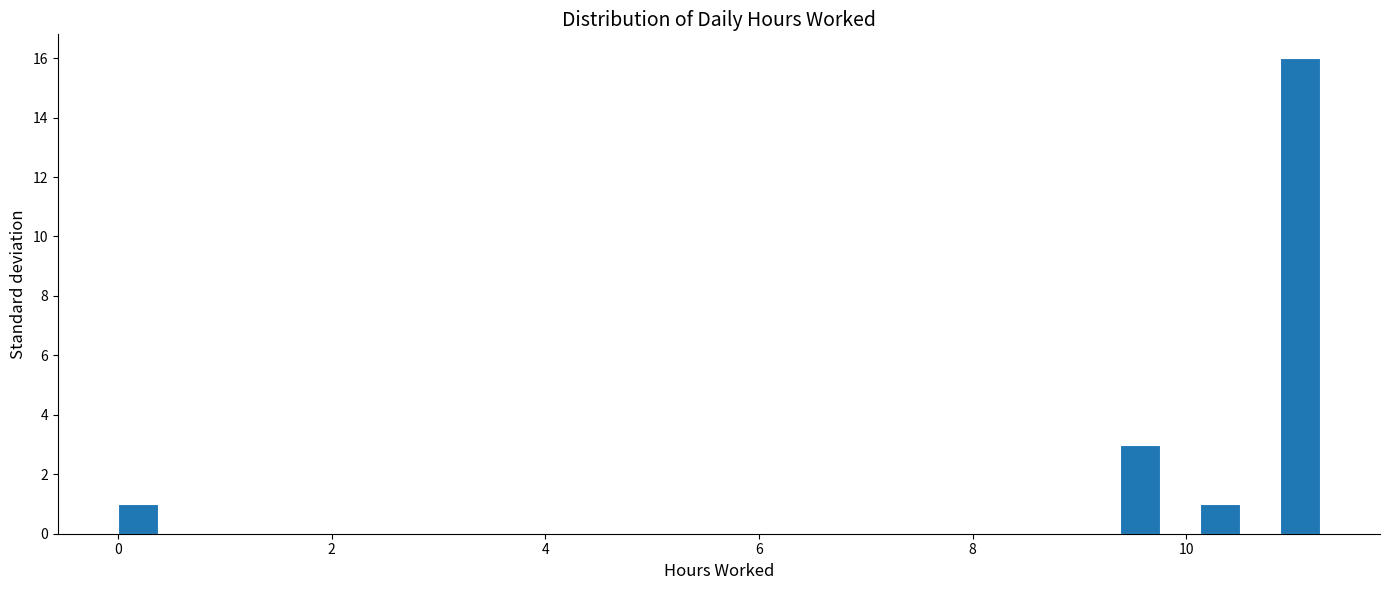

Around what value on the x-axis is the tallest bar? Give the approximate position of its centre, as read against the axis.

11.0